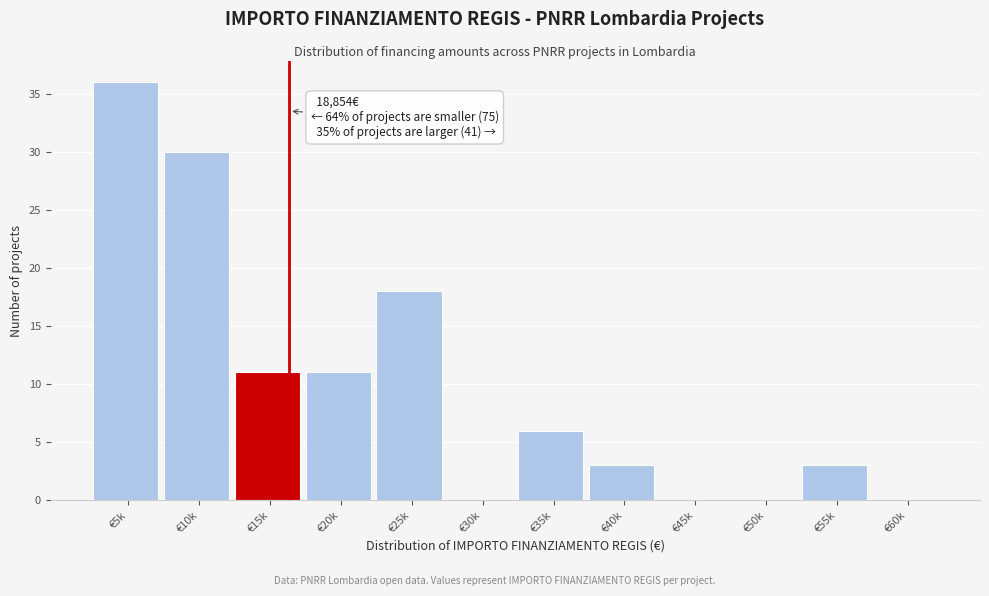

Reading left to right, what are all the values shown in this chart?

€5k=36	€10k=30	€15k=11	€20k=11	€25k=18	€30k=0	€35k=6	€40k=3	€45k=0	€50k=0	€55k=3	€60k=0